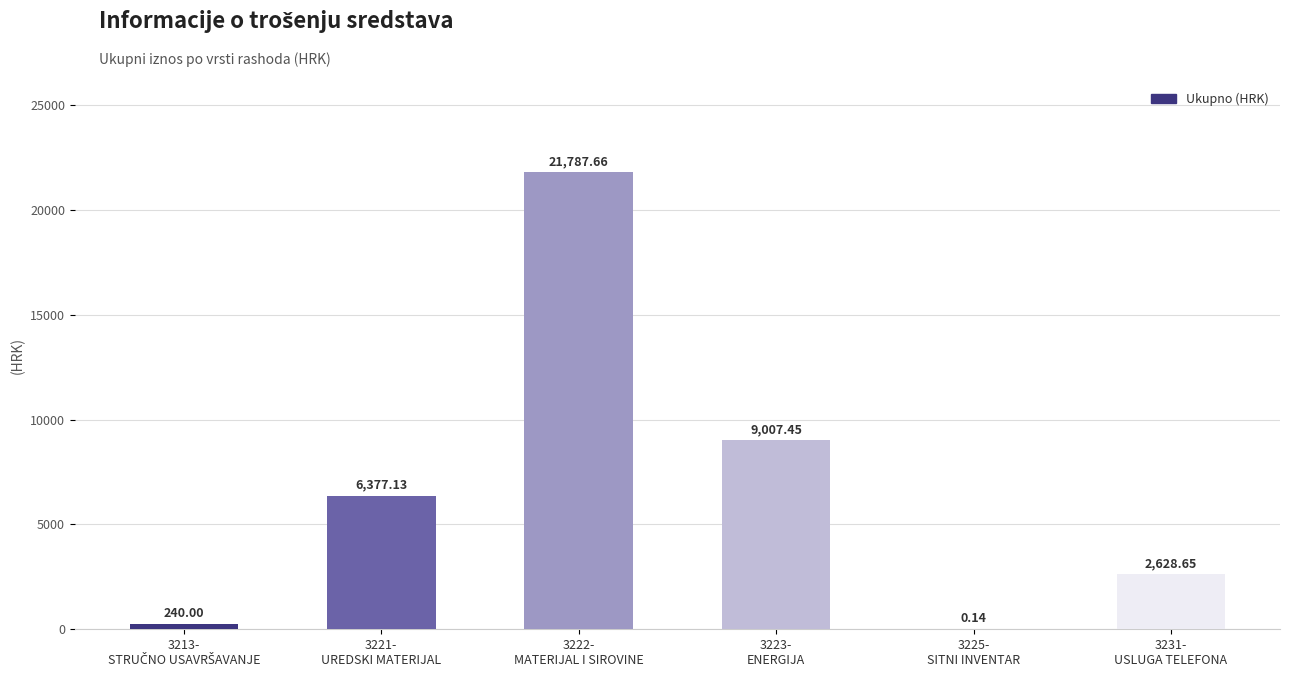

What is the sum of all values?

40041.0